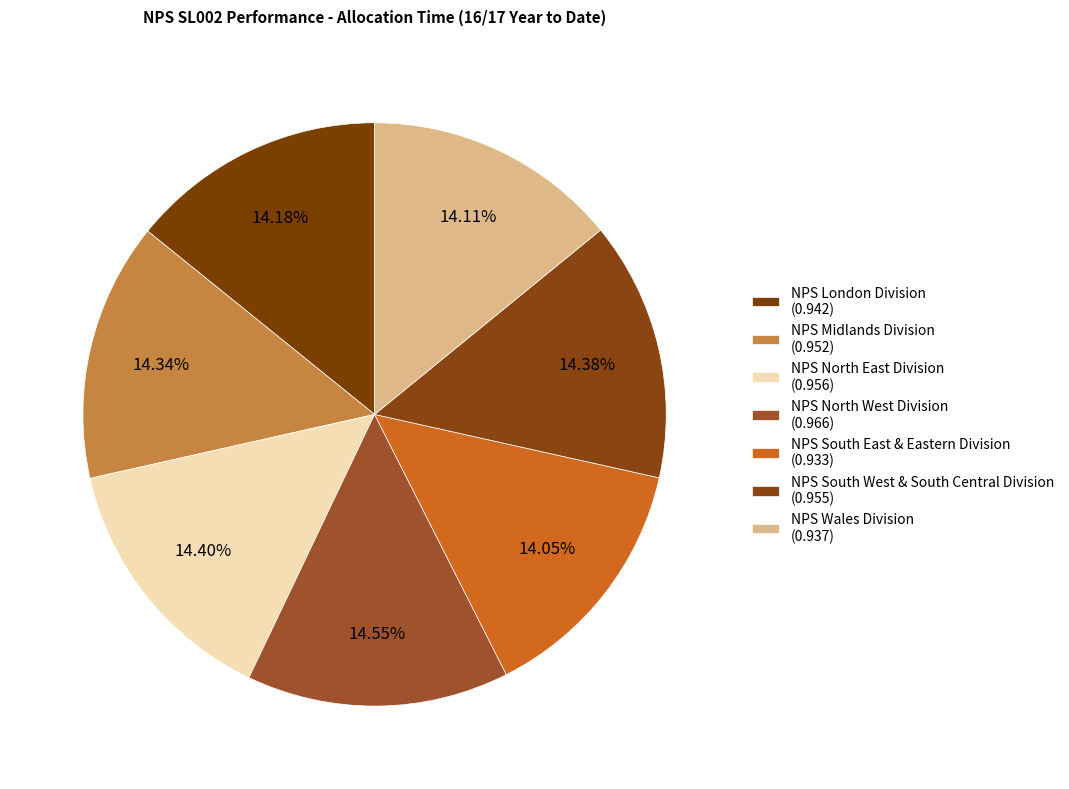

What is the largest slice in the pie chart?

NPS North West Division